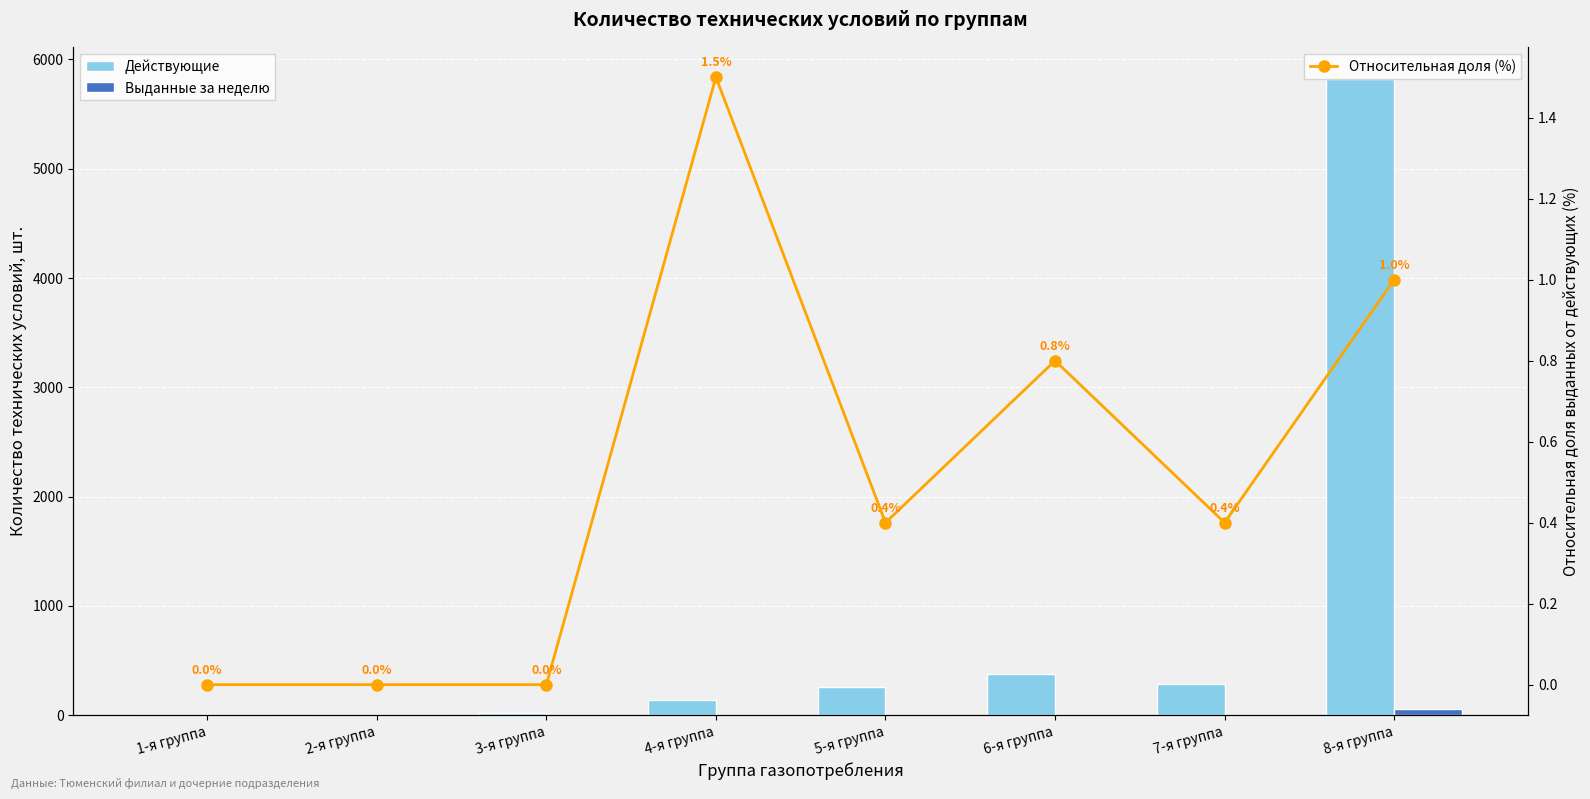

Between 3-я группа and 6-я группа, which series saw the biggest shift?

Действующие